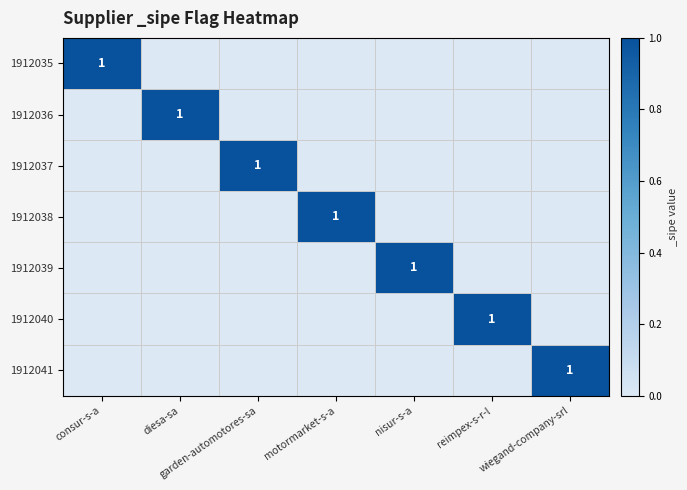

True or false: 1912039 has a value of 1 at nisur-s-a.

True